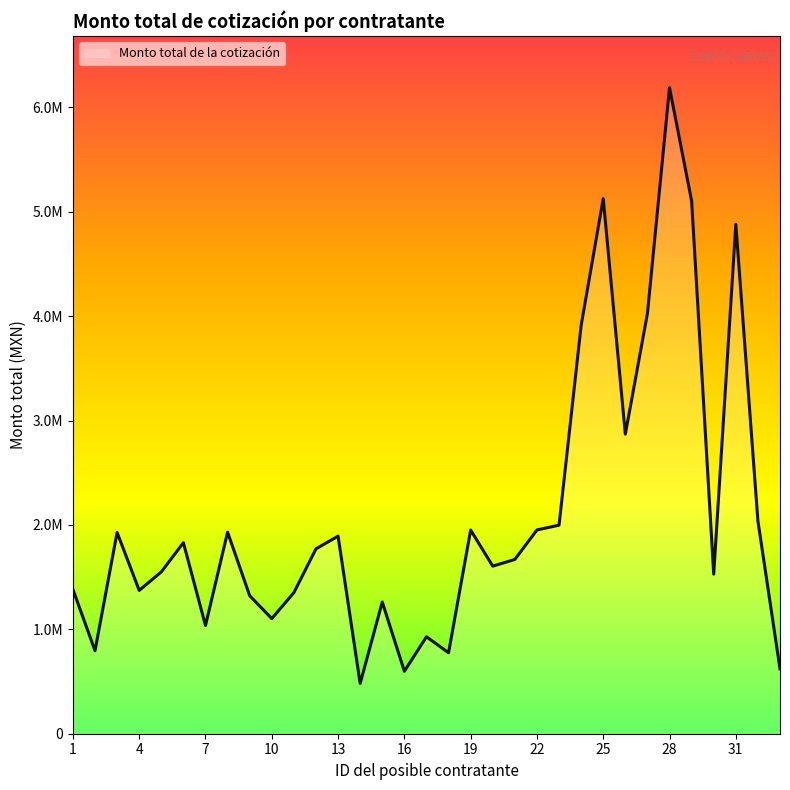

List the labels in order of value, smallest first.

14, 16, 33, 18, 2, 17, 7, 10, 15, 9, 11, 4, 1, 30, 5, 20, 21, 12, 6, 13, 3, 8, 19, 22, 23, 32, 26, 24, 27, 31, 29, 25, 28